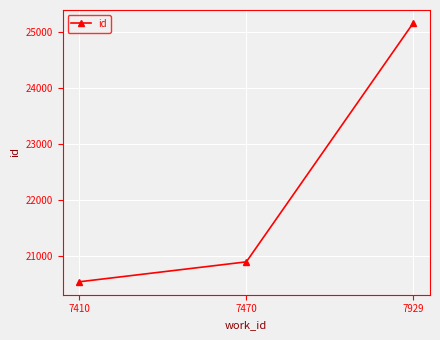

How many values are below 20898?

1